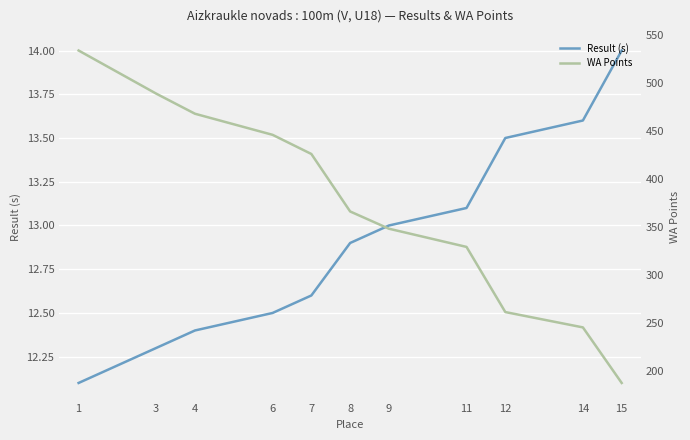

Rank the series by their average value, from highest to lowest.

WA Points, Result (s)